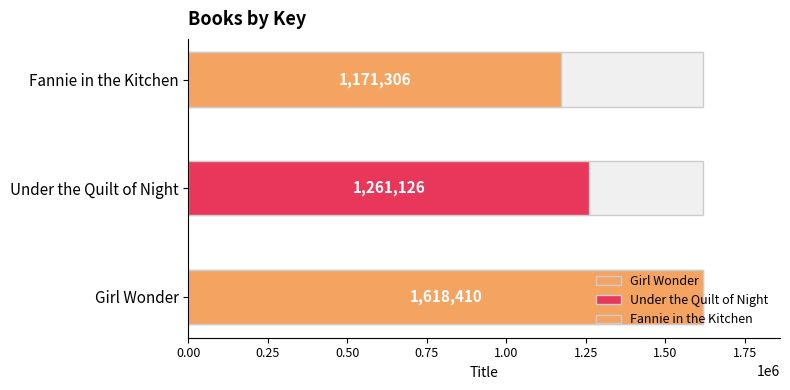

What is the change in value from Girl Wonder to Under the Quilt of Night?

-357284